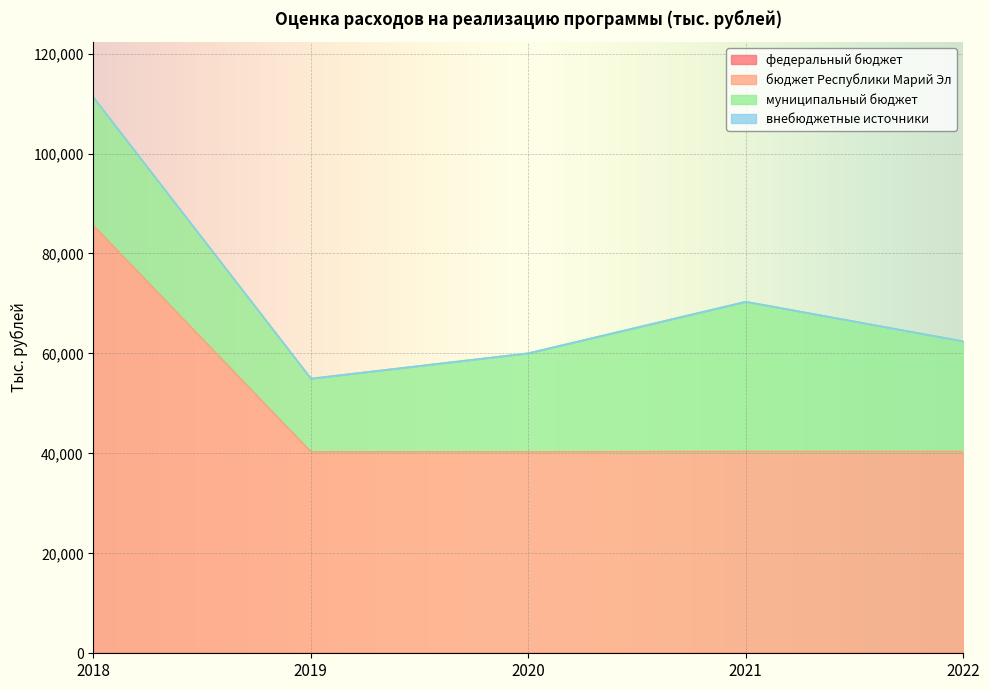

True or false: федеральный бюджет and бюджет Республики Марий Эл intersect in this chart.

False